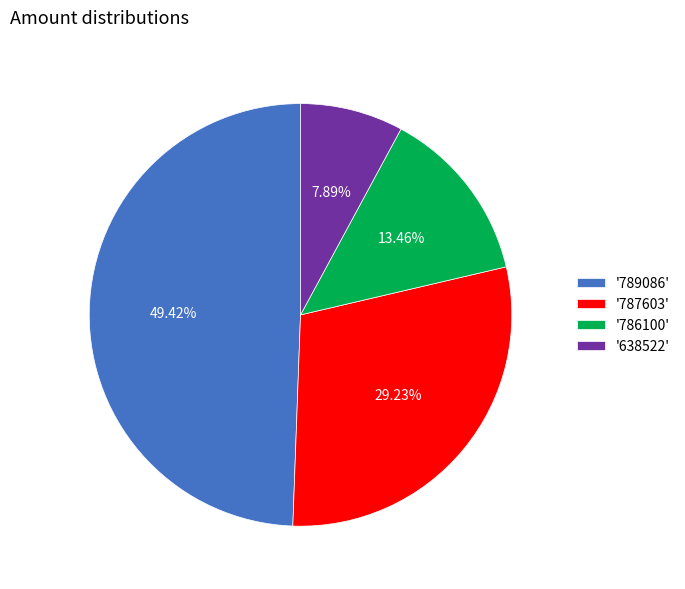

Does '787603' account for over 50% of the chart?

No